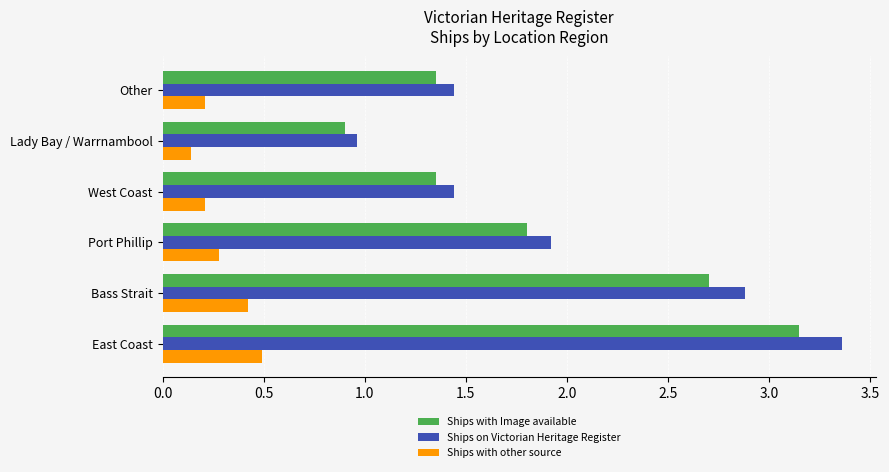

What is the difference between the maximum and second lowest values in the Ships on Victorian Heritage Register series?

1.9